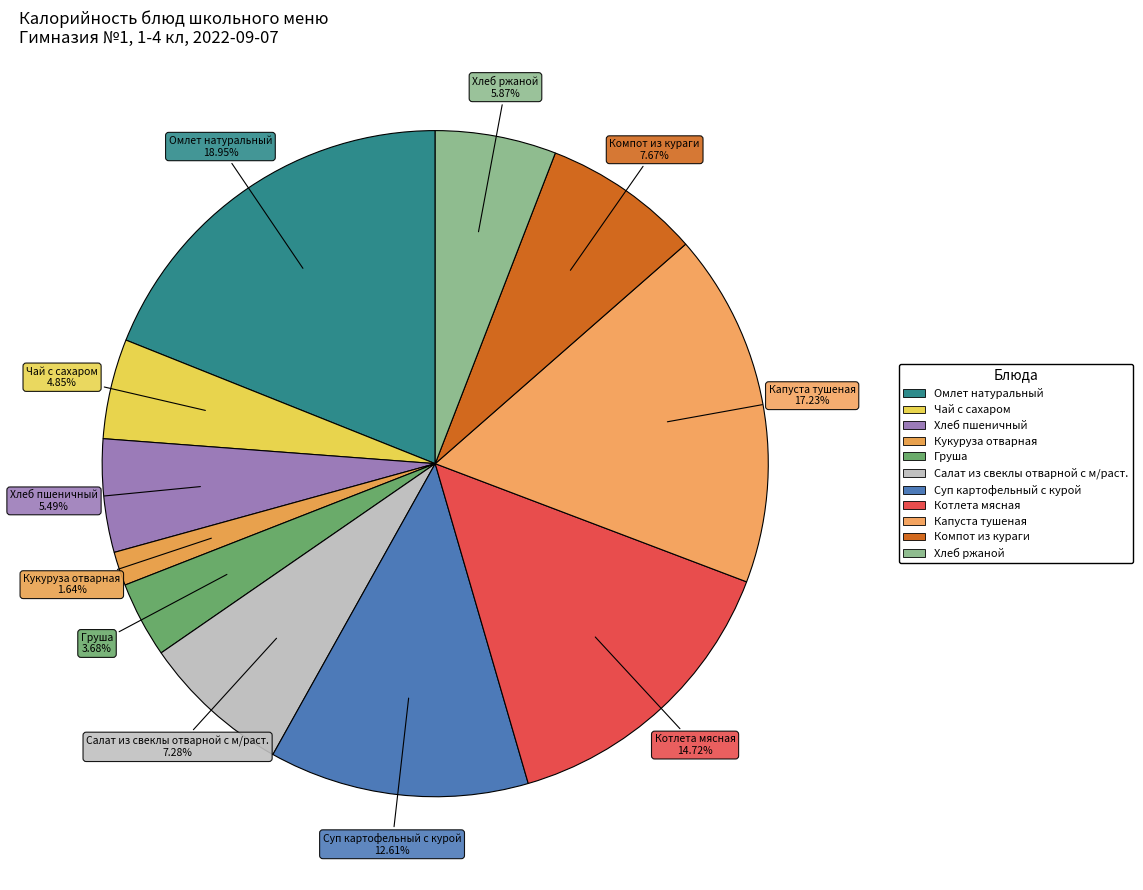

How many segments does this pie chart have?

11